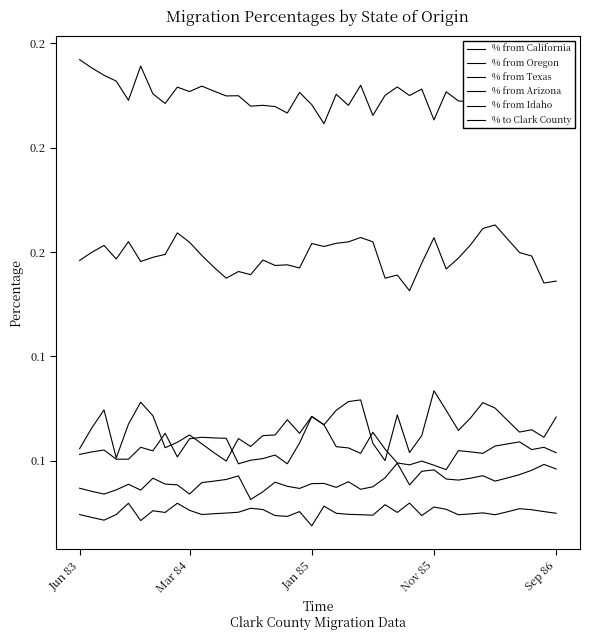

What is the spread (max minus min) of values at 8?

0.2